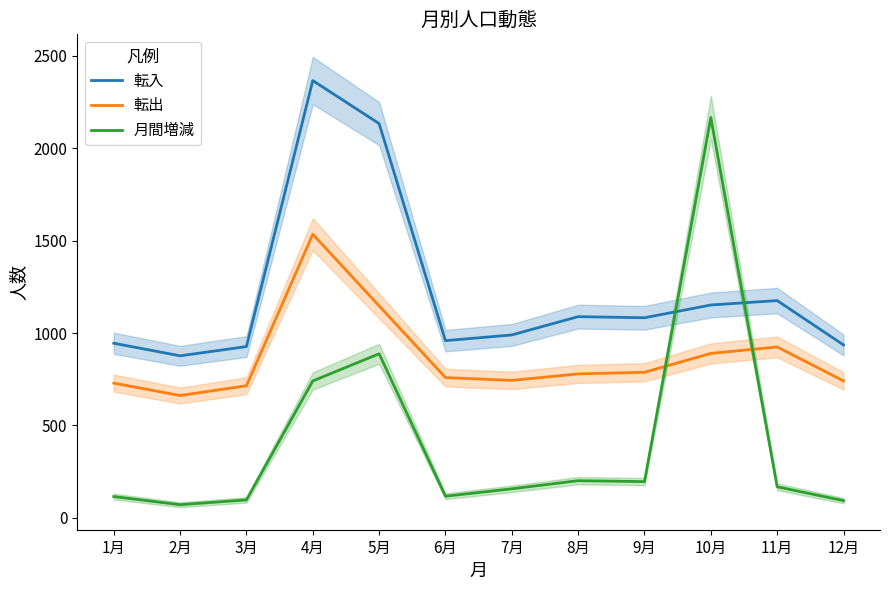

Reading right to left, list all the values displayed in this chart.

転入: 12月=936	11月=1176	10月=1152	9月=1083	8月=1089	7月=990	6月=959	5月=2134	4月=2367	3月=927	2月=877	1月=945
転出: 12月=741	11月=925	10月=890	9月=788	8月=779	7月=744	6月=759	5月=1147	4月=1535	3月=715	2月=662	1月=729
月間増減: 12月=93	11月=168	10月=2167	9月=196	8月=201	7月=157	6月=117	5月=888	4月=741	3月=97	2月=71	1月=115